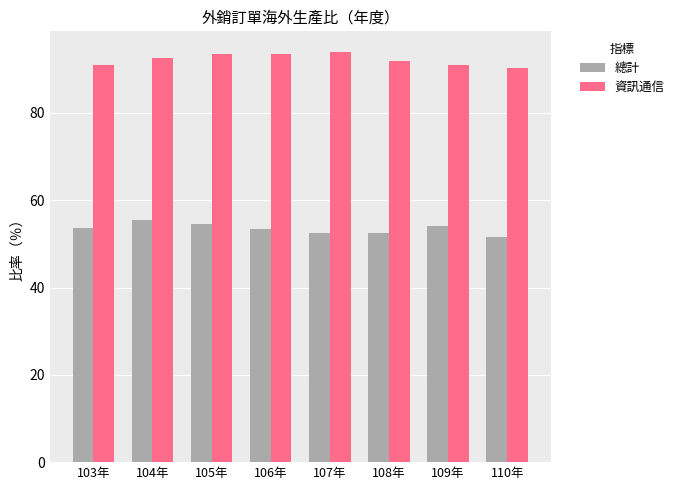

What is the sum of all 資訊通信 values?

737.9